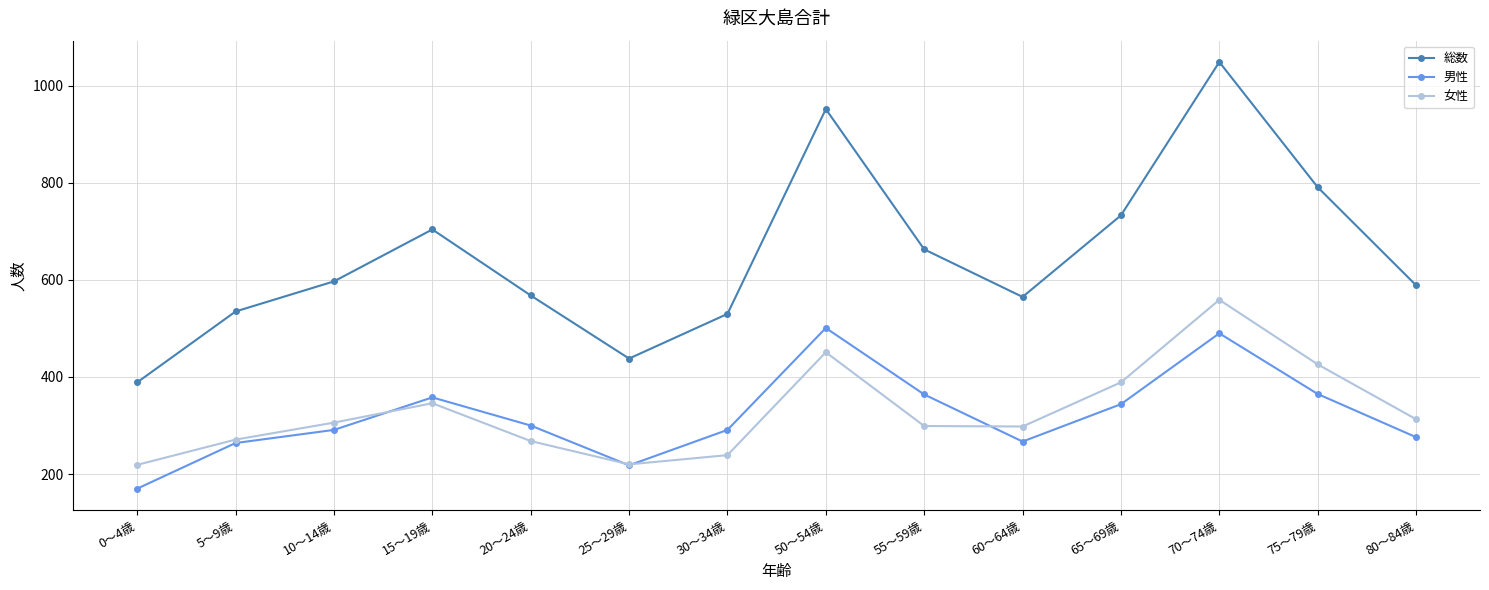

Read the 総数 value at 20～24歳, to the nearest 10.

570